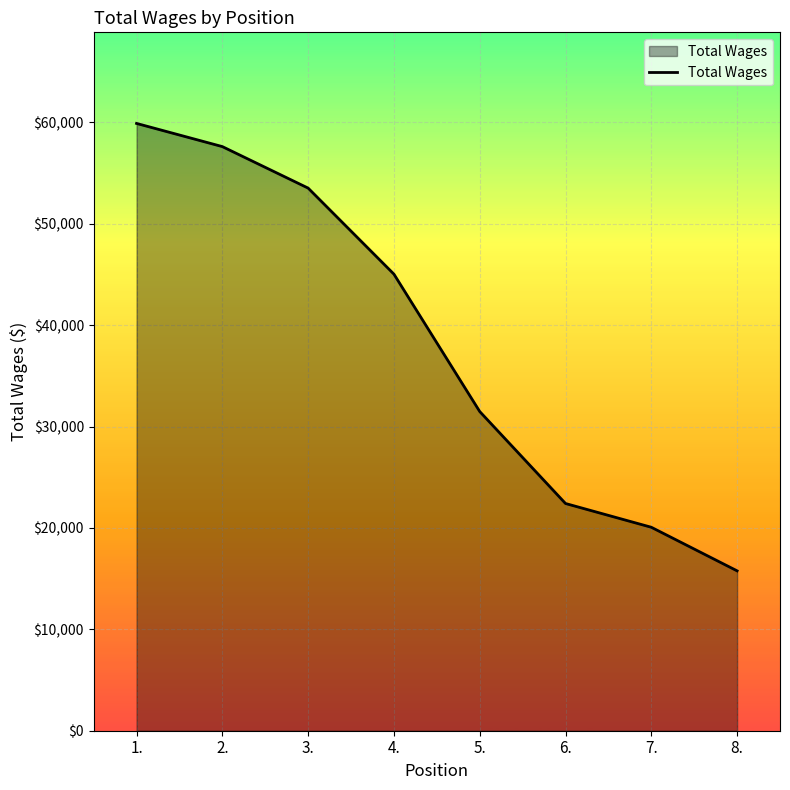

Reading left to right, list all the values displayed in this chart.

1.=59888	2.=57603	3.=53510	4.=45025	5.=31477	6.=22407	7.=20064	8.=15766